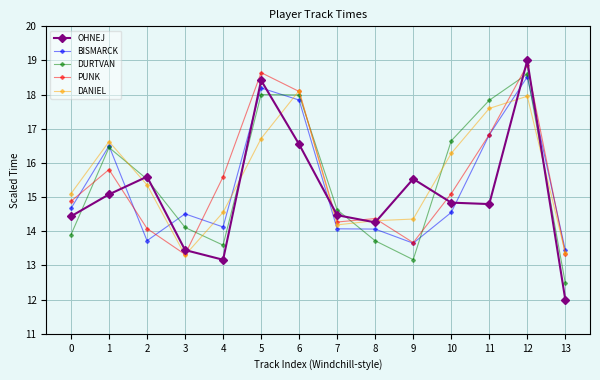

What is the average value of the BISMARCK series?

15.3